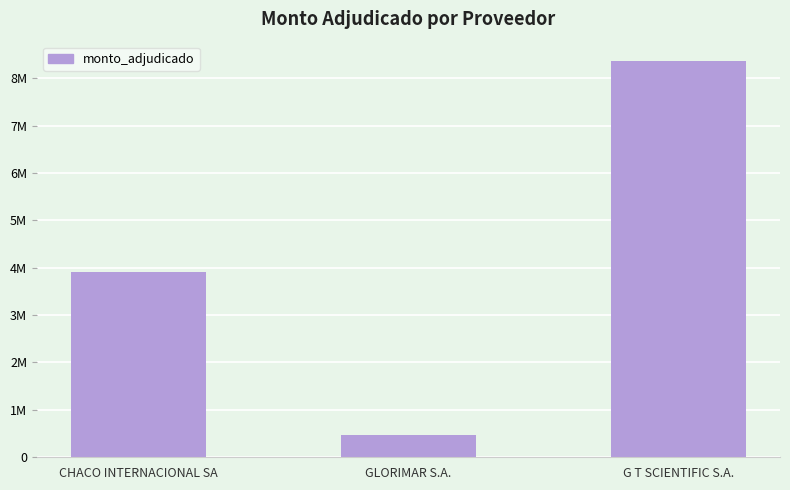

At which category does the chart reach its minimum across all series?

GLORIMAR S.A.